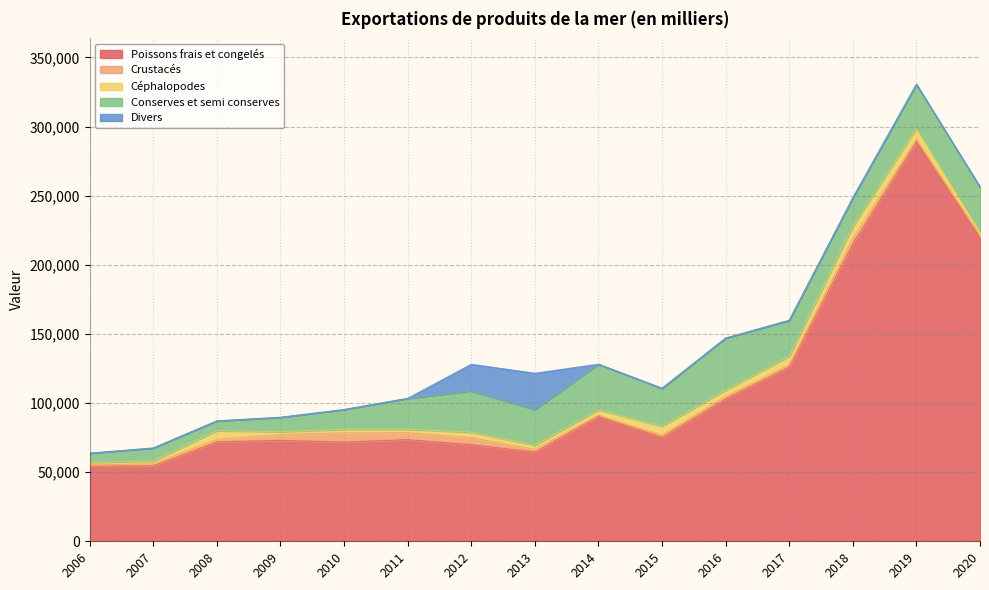

Reading left to right, what are all the values shown in this chart?

Poissons frais et congelés: 2006=54486	2007=54536	2008=71900	2009=73000	2010=71765	2011=73541	2012=69923	2013=64562	2014=90312	2015=75219	2016=103057	2017=126069	2018=215176	2019=289053	2020=219675
Crustacés: 2006=690	2007=1540	2008=1900	2009=4200	2010=6752	2011=5065	2012=5068	2013=1963	2014=879	2015=1523	2016=1636	2017=1578	2018=3792	2019=1784	2020=1684
Céphalopodes: 2006=1800	2007=2080	2008=6200	2009=2100	2010=2484	2011=2431	2012=3929	2013=2918	2014=3957	2015=6513	2016=4653	2017=6250	2018=8879	2019=7959	2020=2776
Conserves et semi conserves: 2006=6740	2007=9307	2008=7100	2009=10400	2010=14230	2011=22341	2012=29814	2013=25880	2014=32955	2015=27422	2016=37662	2017=25859	2018=20485	2019=31533	2020=31943
Divers: 2006=23	2007=30	2008=0	2009=0	2010=101	2011=56	2012=19349	2013=26267	2014=18	2015=7	2016=7	2017=150	2018=295	2019=382	2020=310